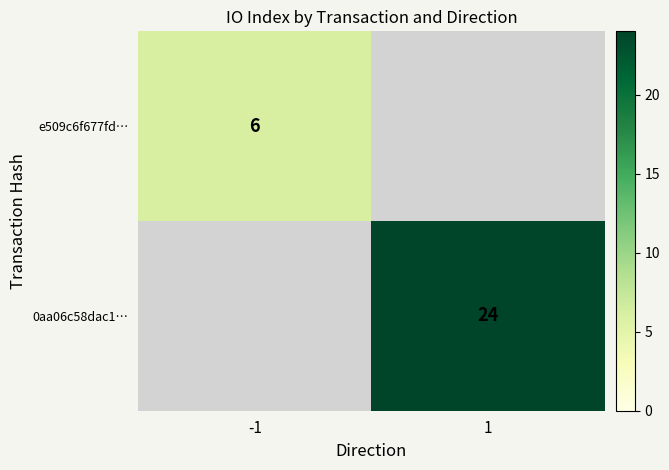

The value of e509c6f677fd… at -1 is 6. True or false?

True